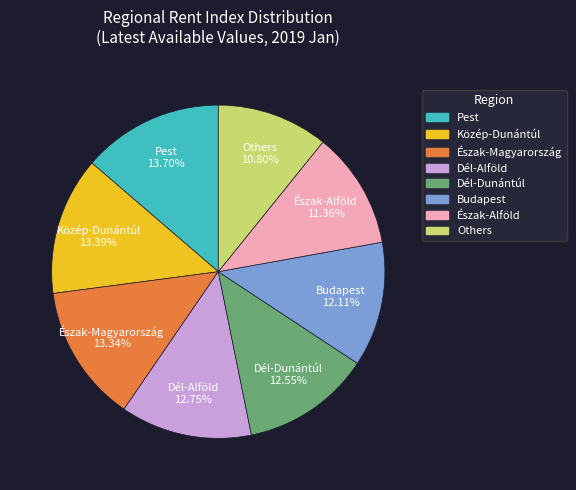

Is there any slice that represents more than half of the pie?

No